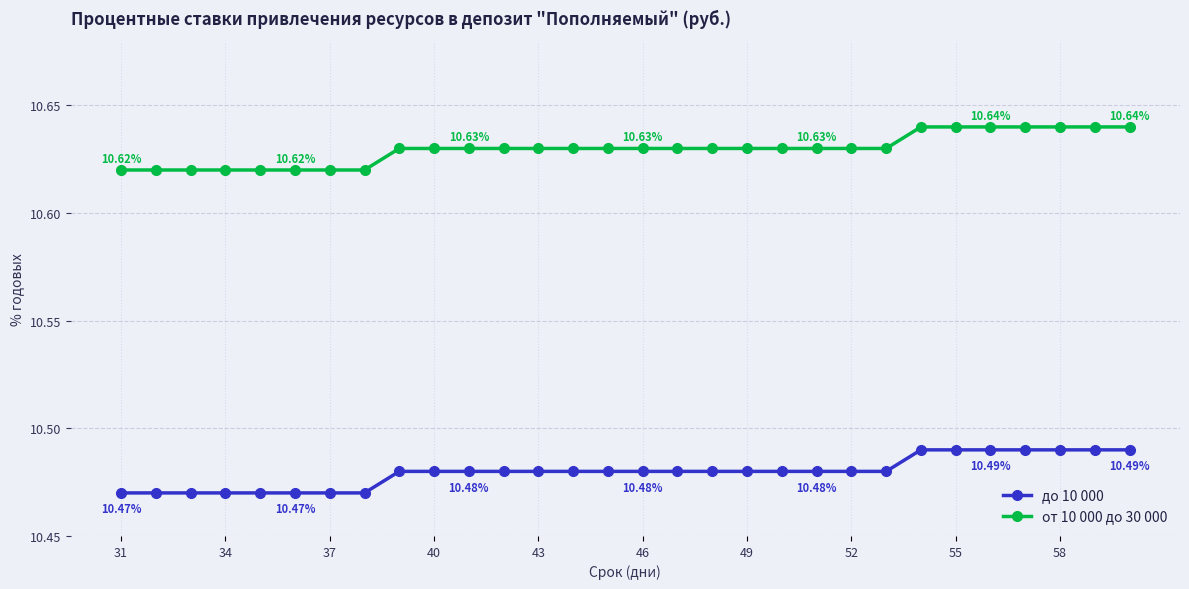

Is this an area chart (filled region under the line)?

No